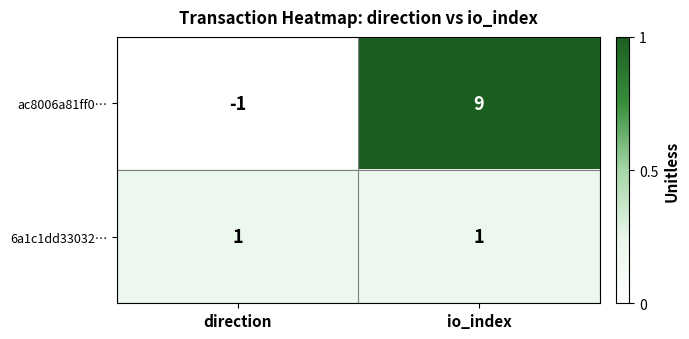

At how many categories does at least one series exceed 0?

2